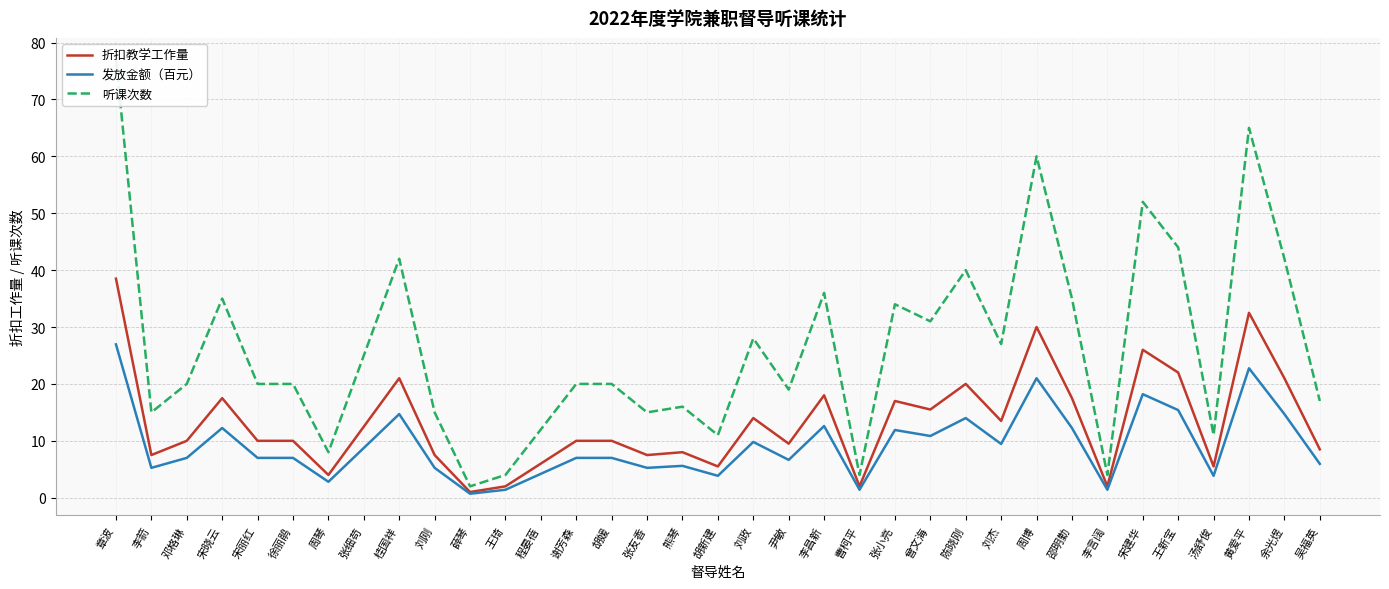

Which series has the largest total across all categories?

听课次数